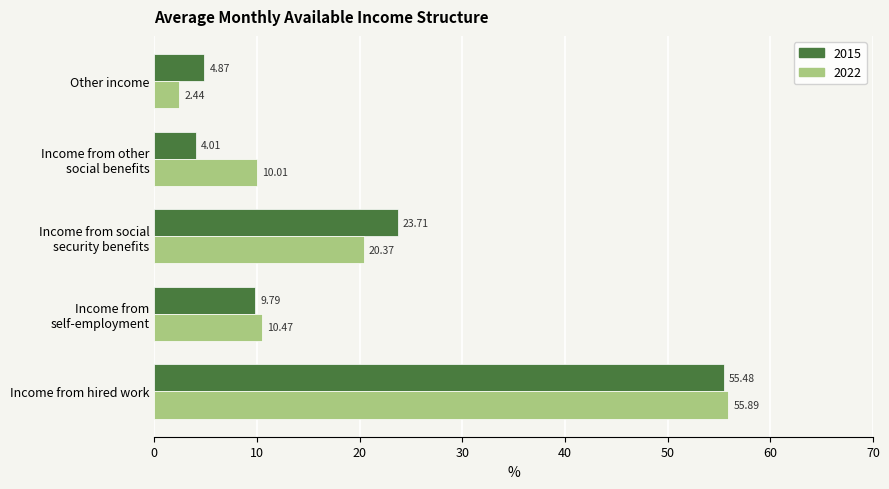

Which series has the largest range (max minus min)?

2022